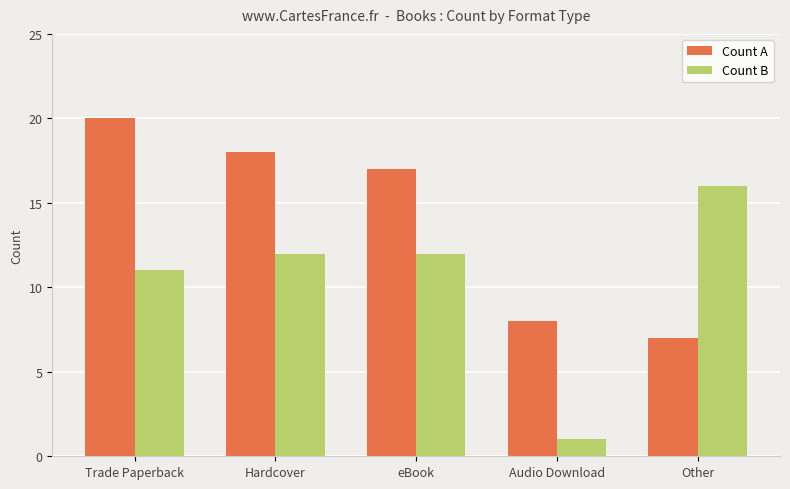

Is it true that Count B equals 4 at Hardcover?

False